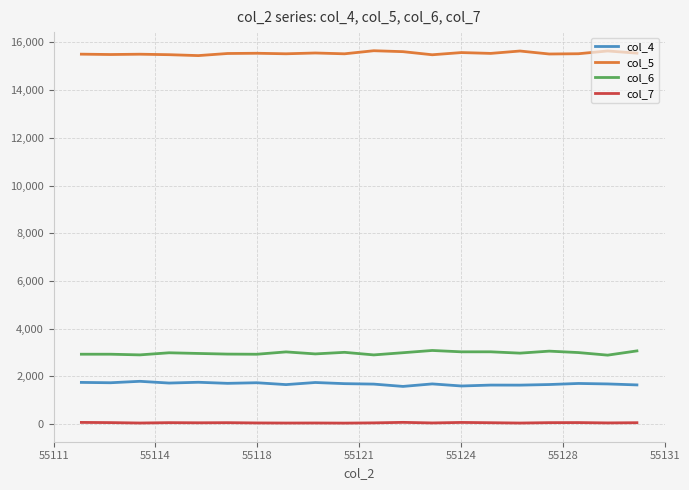

True or false: col_6 and col_5 intersect in this chart.

False